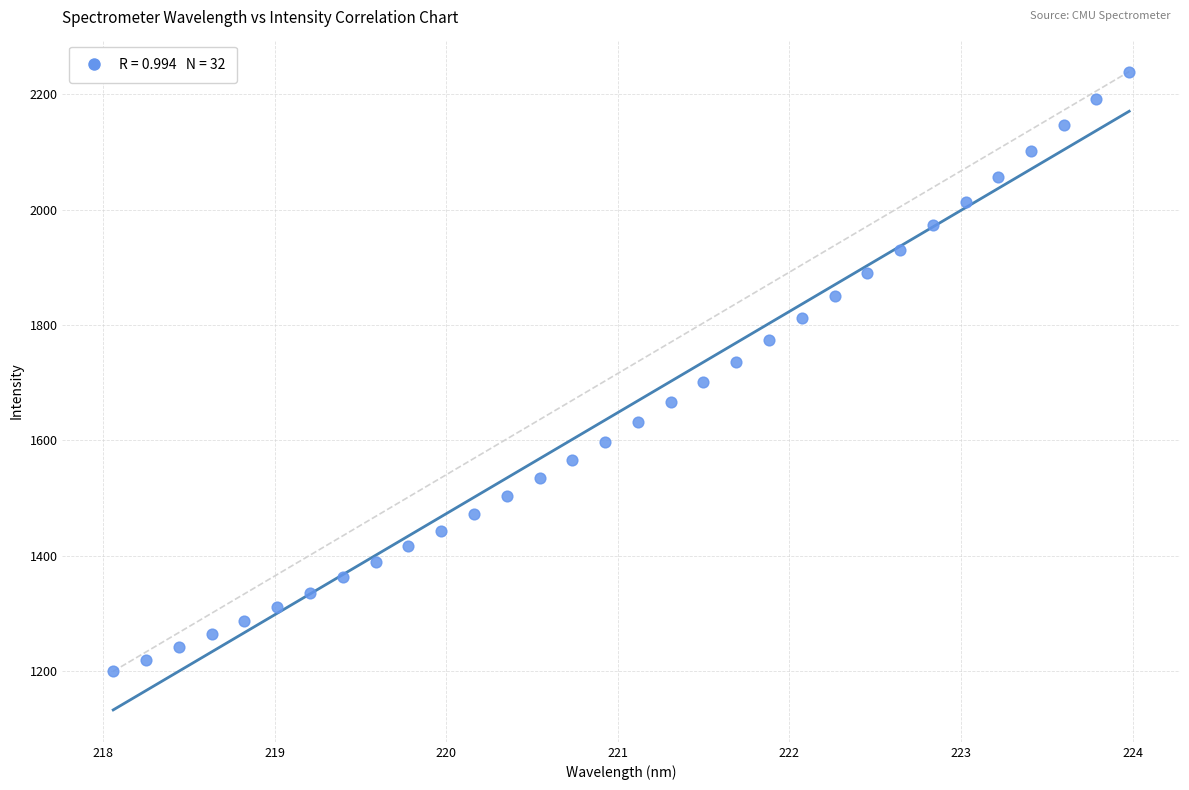

What is the range of X values (max minus min)?

5.9